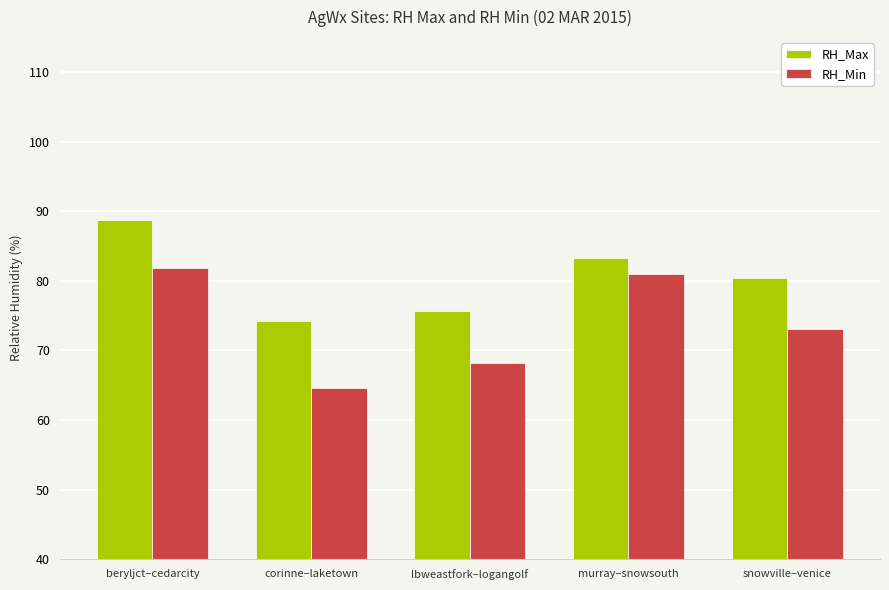

Which series has the largest total across all categories?

RH_Max